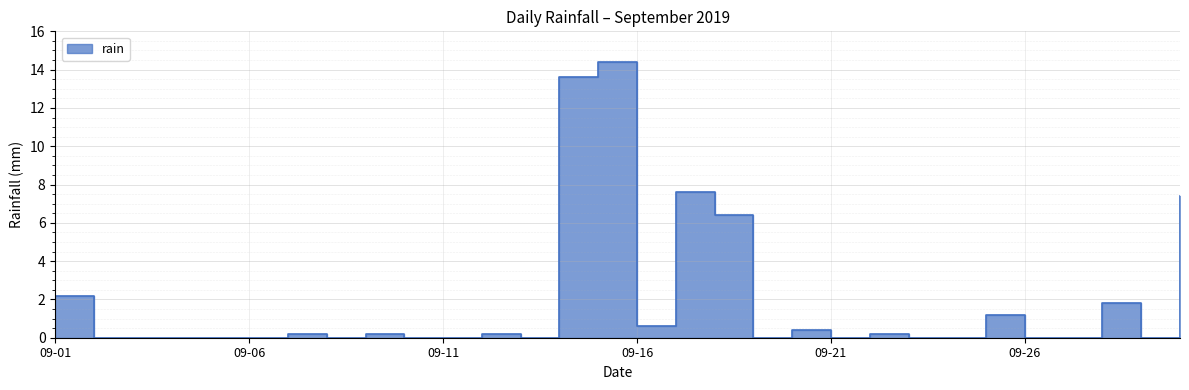

How many interior local valleys (lower than both neighbors) does the data have?

6